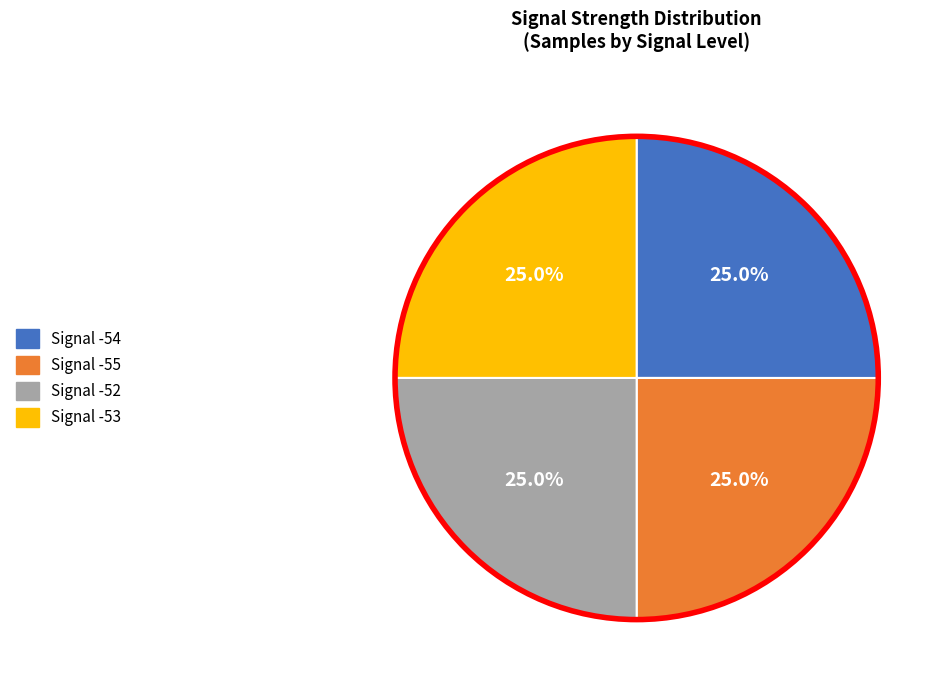

What is the ratio of the value at Signal -53 to the value at Signal -55?

1.0